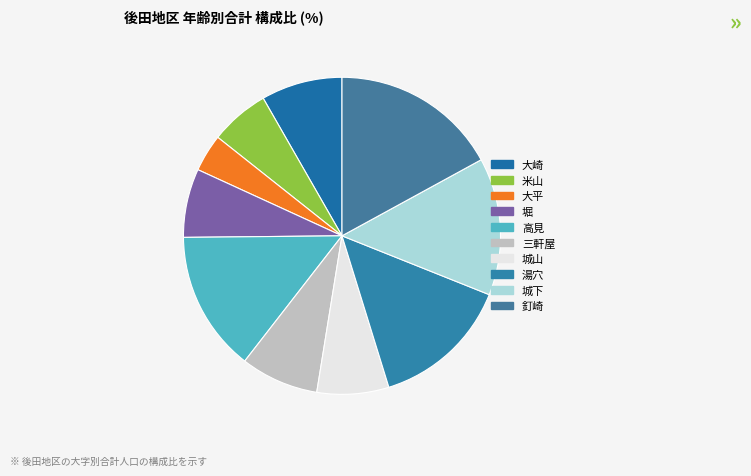

Count the number of slices in the pie.

10